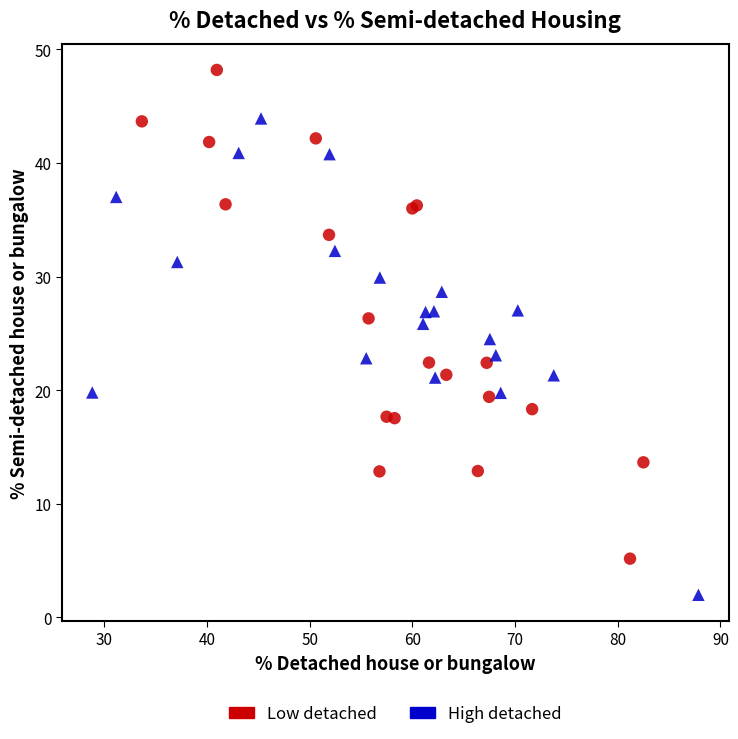

Which series contains the highest Y value?

Low detached